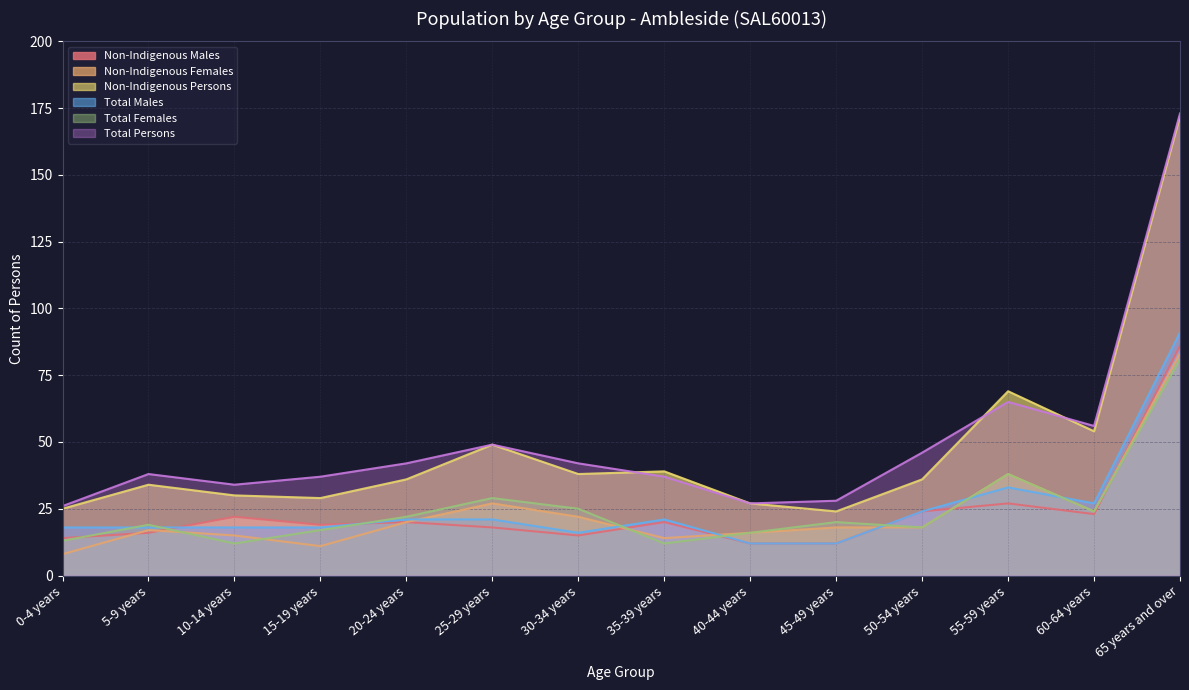

True or false: Non-Indigenous Males has more than 0 points higher than both neighbors.

True